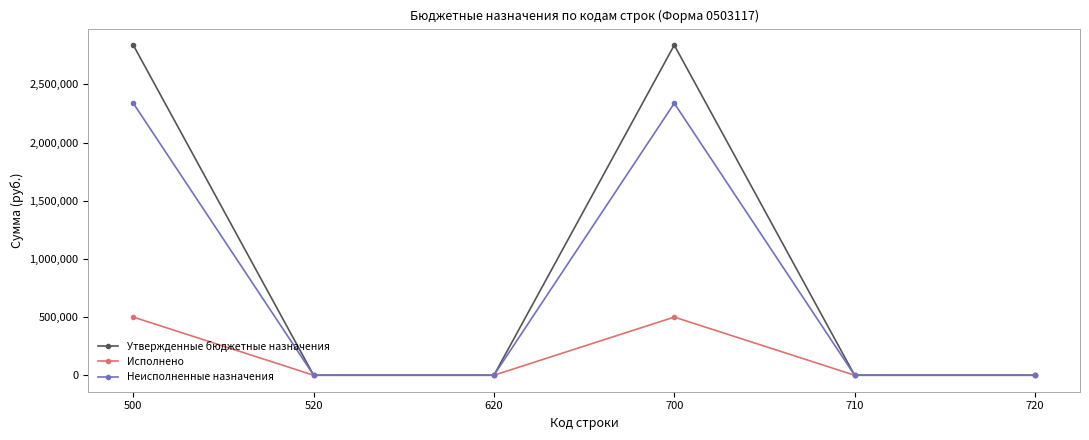

What is the average value of the Утвержденные бюджетные назначения series?

945916.1